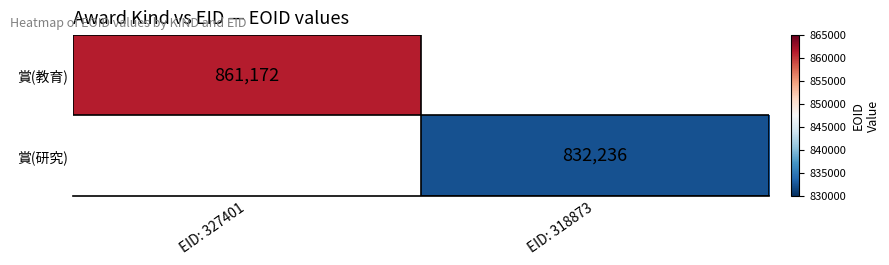

True or false: 賞(教育) has a value of 861172 at EID: 327401.

True